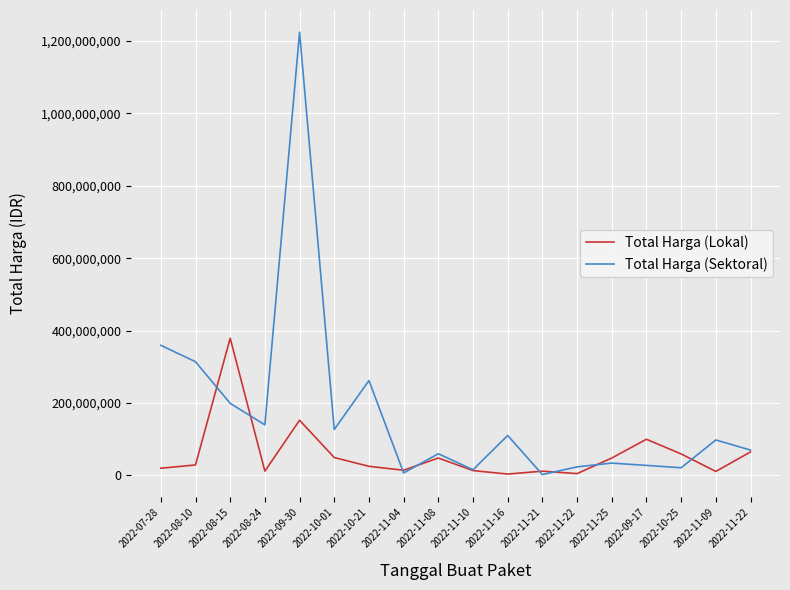

How many distinct data groups are displayed?

2